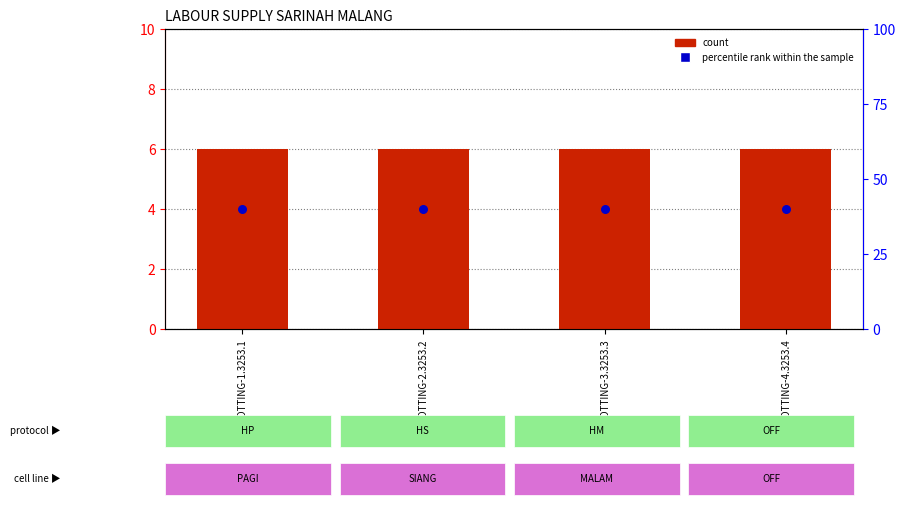

At how many categories does at least one series exceed 23?

4